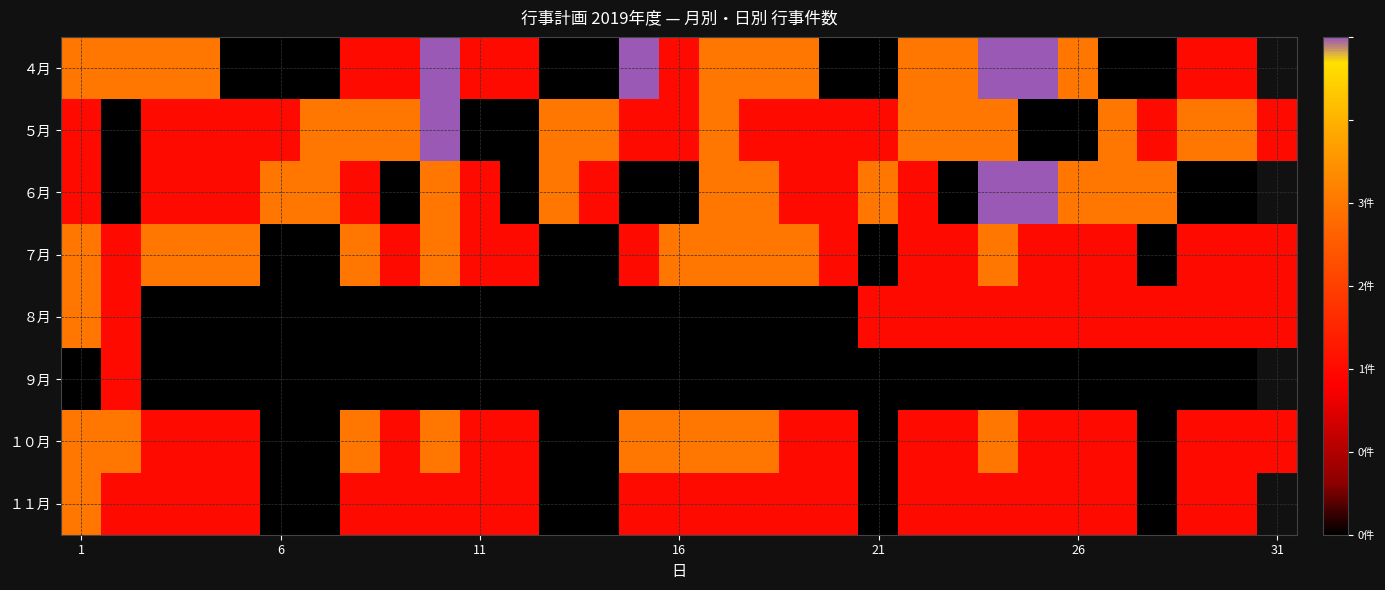

How many data points does each series have?

31